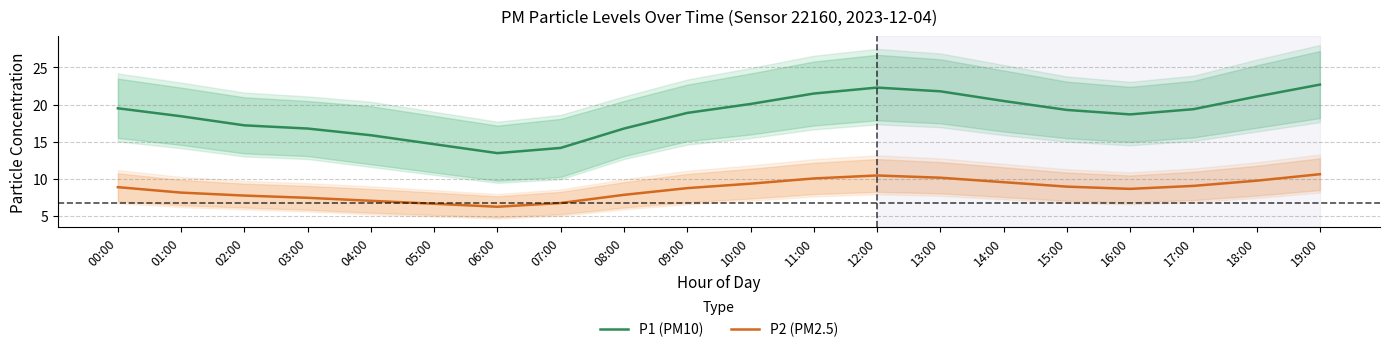

Which series has the largest range (max minus min)?

P1 (PM10)